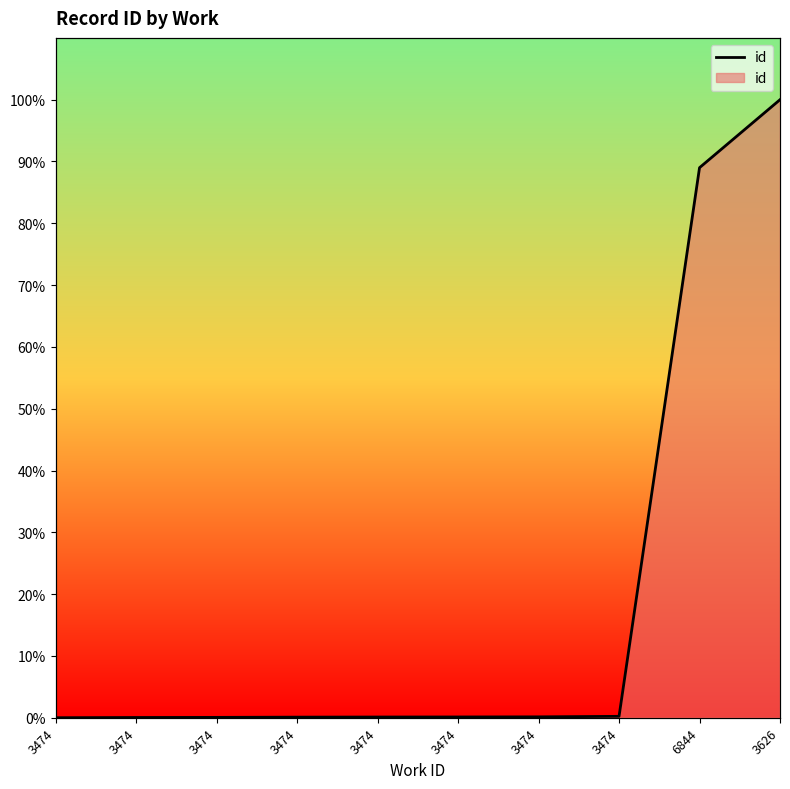

The value at 3474 is 0.4. True or false?

False